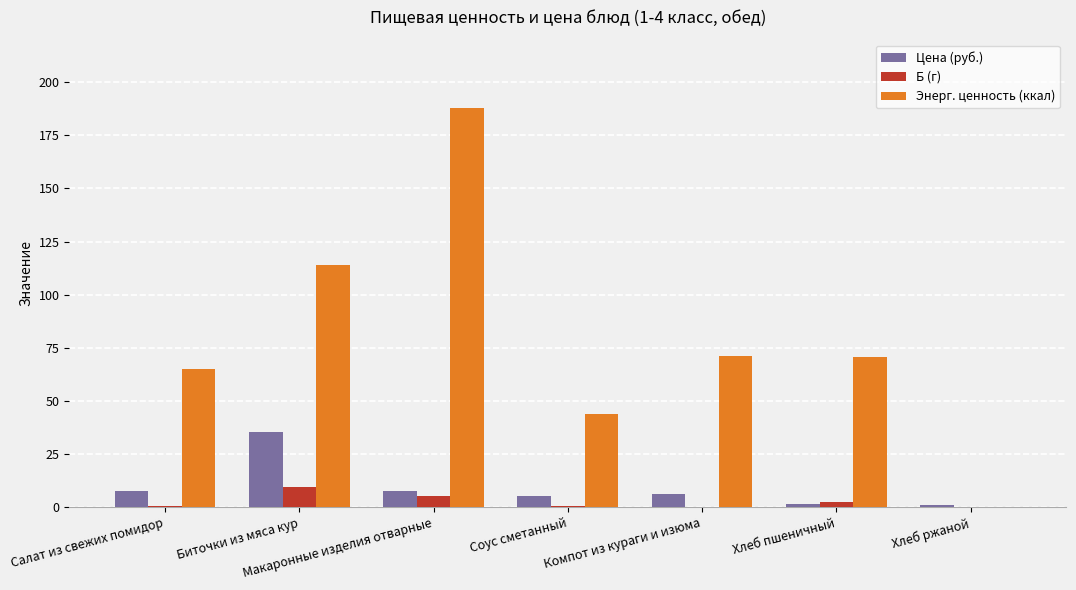

Which series has the largest total across all categories?

Энерг. ценность (ккал)